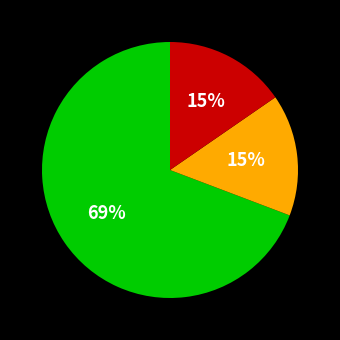

Is there a majority slice in this chart?

Yes